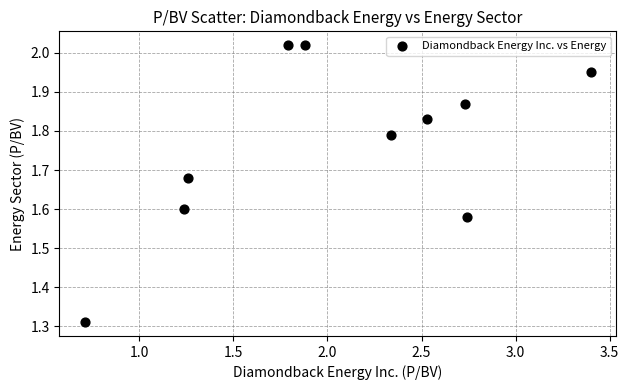

What is the range of X values (max minus min)?

2.7